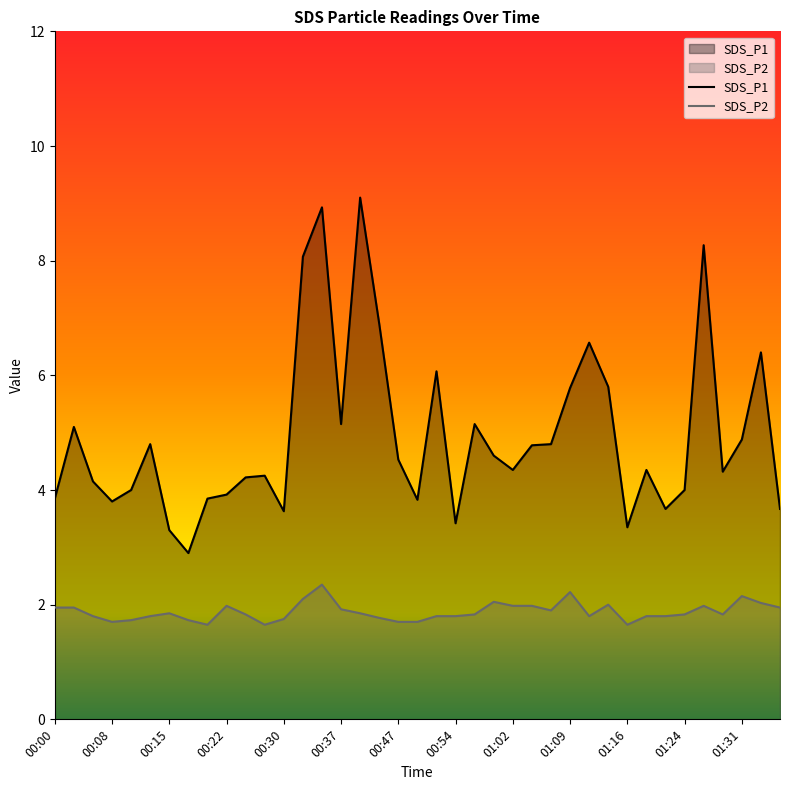

Reading left to right, what are all the values shown in this chart?

SDS_P1: 3.9	5.1	4.2	3.8	4.0	4.8	3.3	2.9	3.9	3.9	4.2	4.2	3.6	8.1	8.9	5.2	9.1	6.9	4.5	3.8	6.1	3.4	5.2	4.6	4.3	4.8	4.8	5.8	6.6	5.8	3.4	4.3	3.7	4.0	8.3	4.3	4.9	6.4	3.7
SDS_P2: 1.9	1.9	1.8	1.7	1.7	1.8	1.9	1.7	1.6	2.0	1.8	1.6	1.8	2.1	2.4	1.9	1.9	1.8	1.7	1.7	1.8	1.8	1.8	2.0	2.0	2.0	1.9	2.2	1.8	2.0	1.6	1.8	1.8	1.8	2.0	1.8	2.1	2.0	1.9